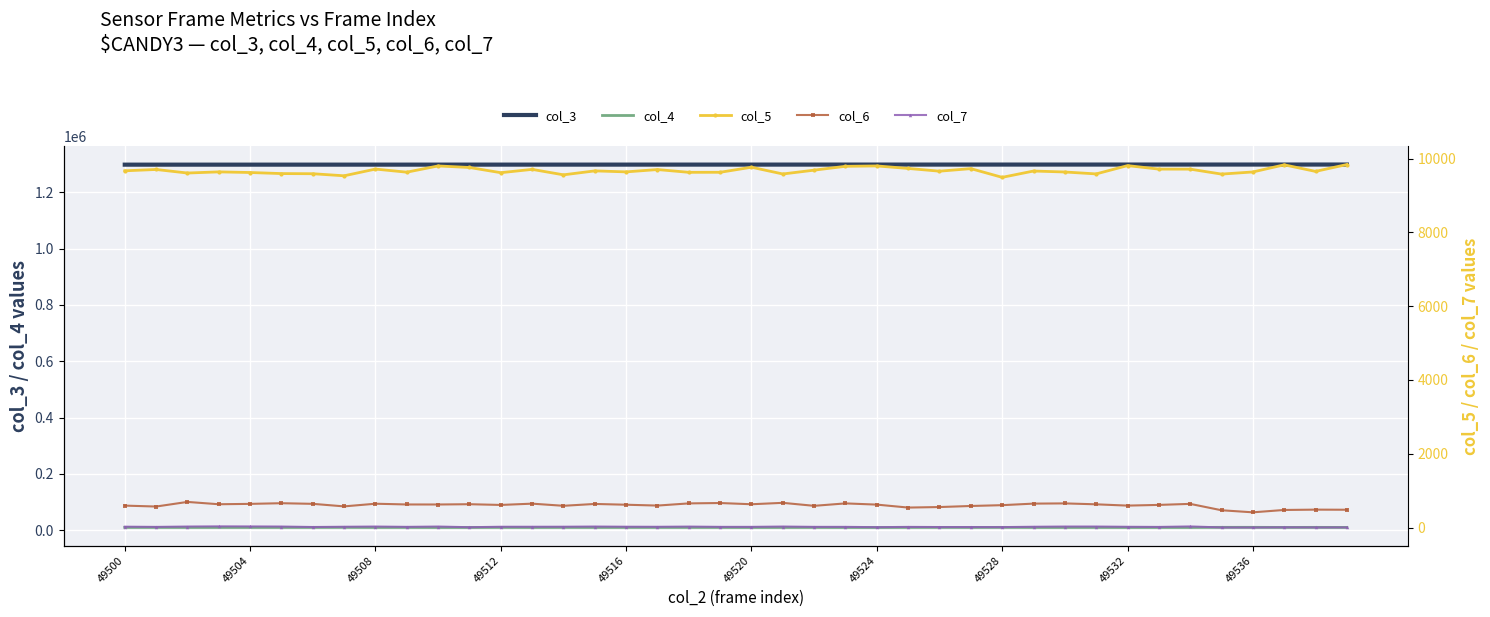

The value of col_3 at 49532 is 1298166. True or false?

True